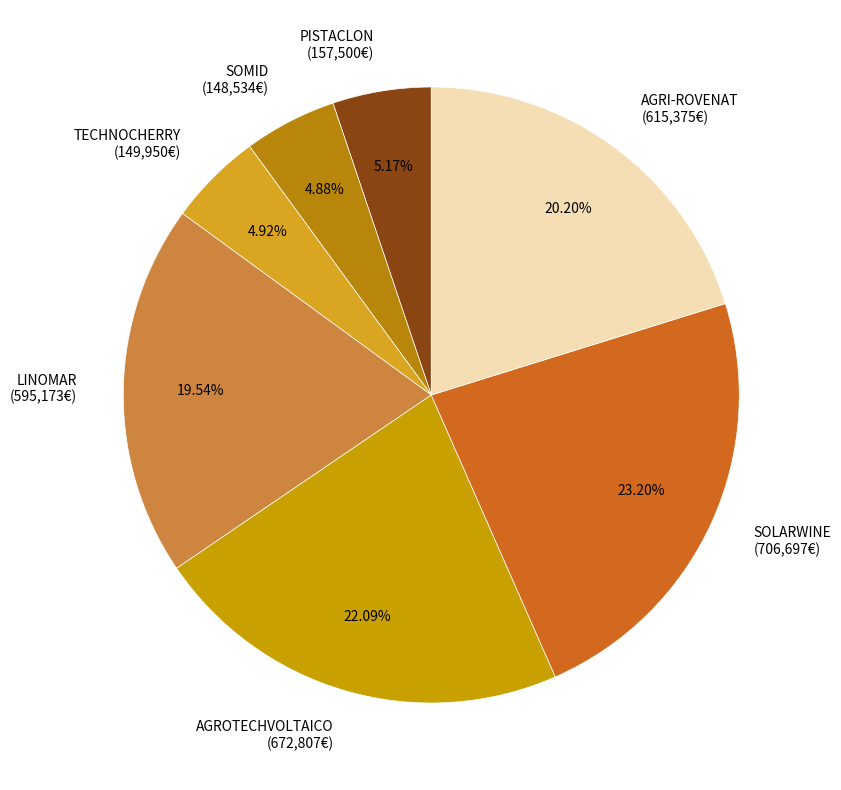

How many slices are in this pie chart?

7